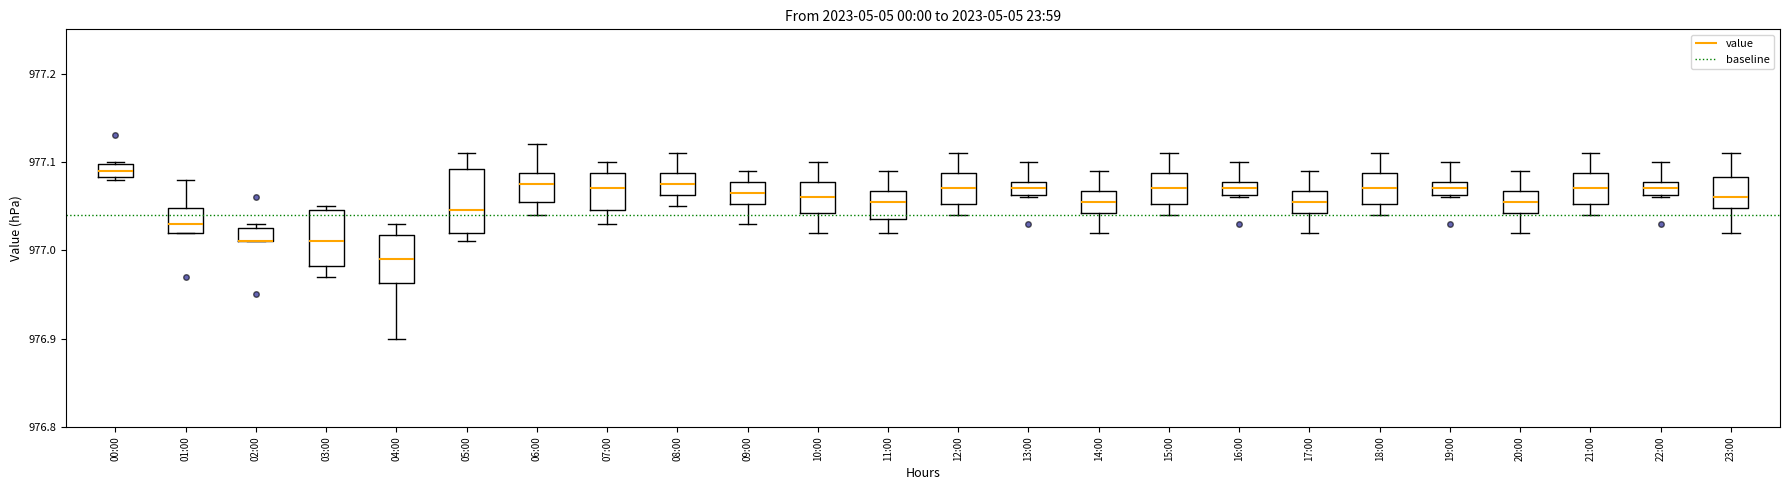

Where does the upper whisker of the box for 01:00 end on the y-axis? The values are not printed on the chart, so give them approximately, as read against the axis.

977.08